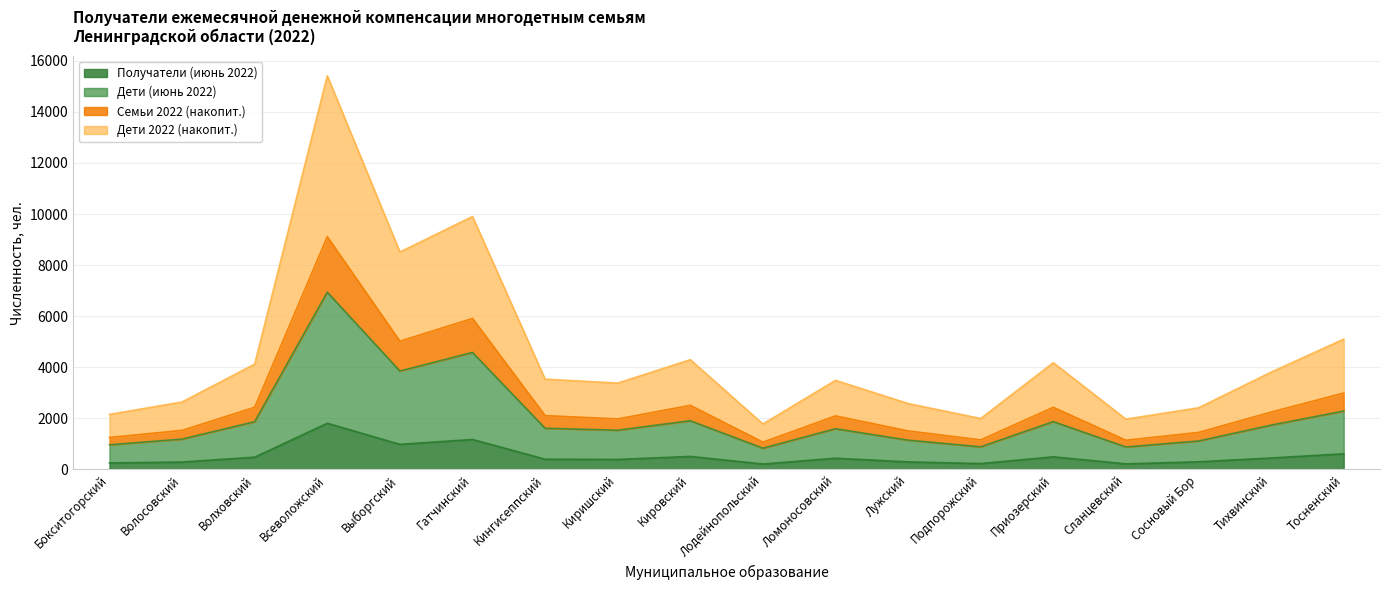

What is the difference between the maximum and minimum values in the Дети (июнь 2022) series?

6108